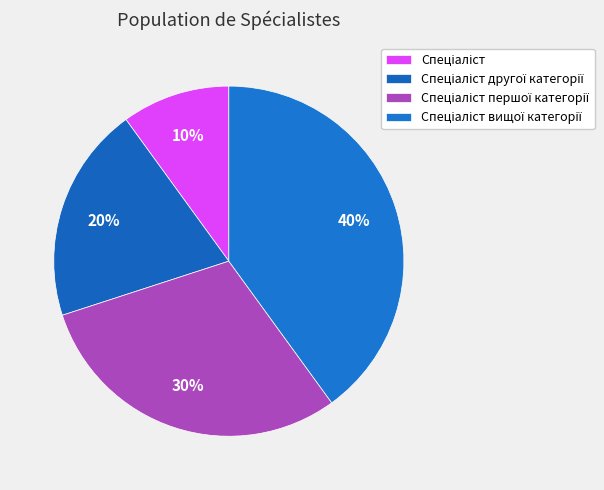

To the nearest percent, what is the difference between the largest and smallest slice percentages?

30%